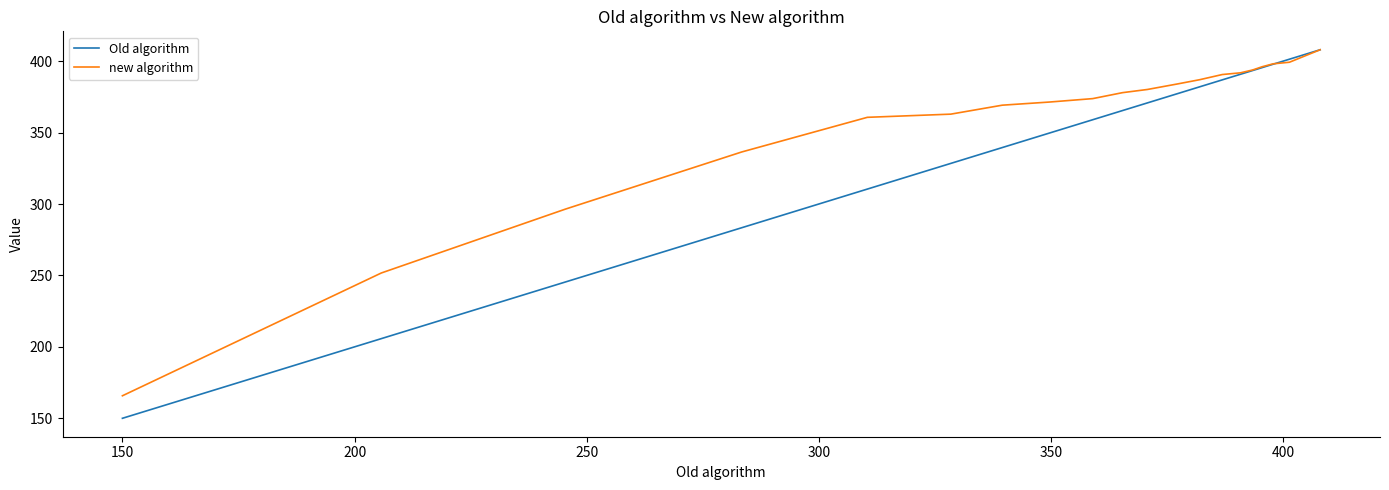

Rank the series by their average value, from highest to lowest.

new algorithm, Old algorithm